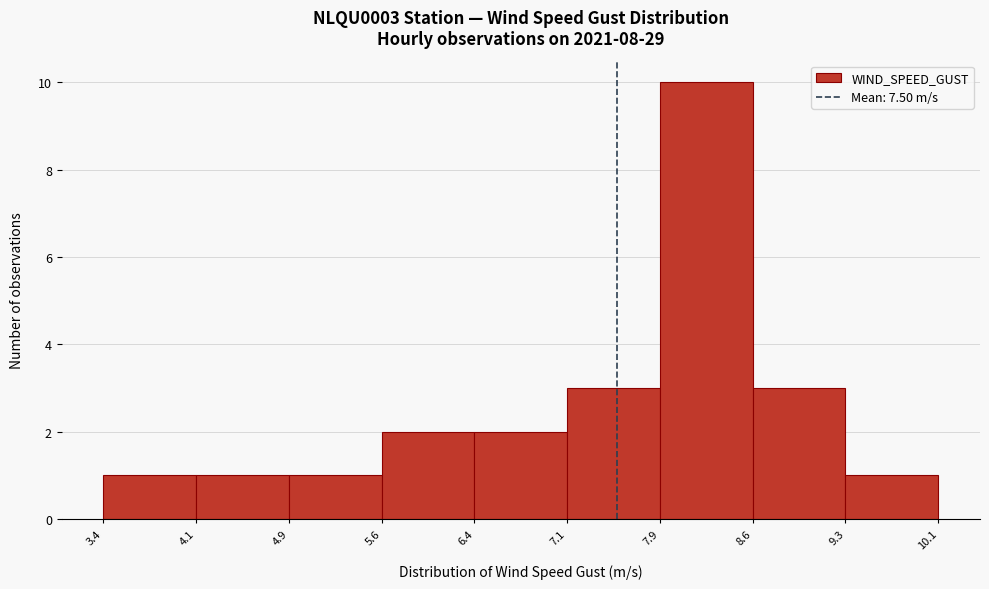

Reading left to right, transcribe this chart: for each bar, give the range it covers on the x-axis and its height. The values are not printed on the chart, so give them approximately, as read against the axis.

3.4 to 4.1: 1
4.1 to 4.9: 1
4.9 to 5.6: 1
5.6 to 6.4: 2
6.4 to 7.1: 2
7.1 to 7.9: 3
7.9 to 8.6: 10
8.6 to 9.3: 3
9.3 to 10.1: 1